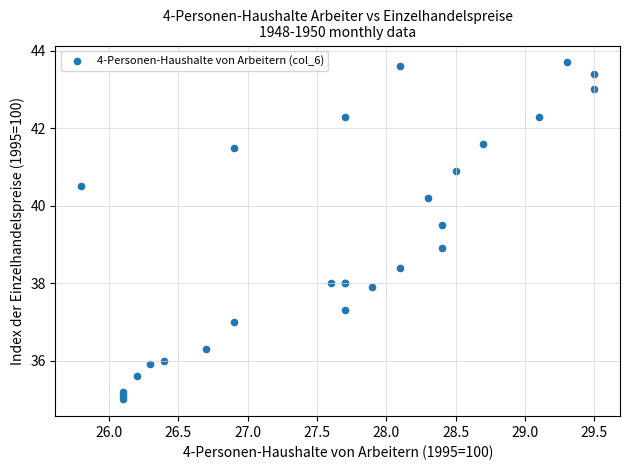

What Y value in the scatter plot is closest to 39?

38.9